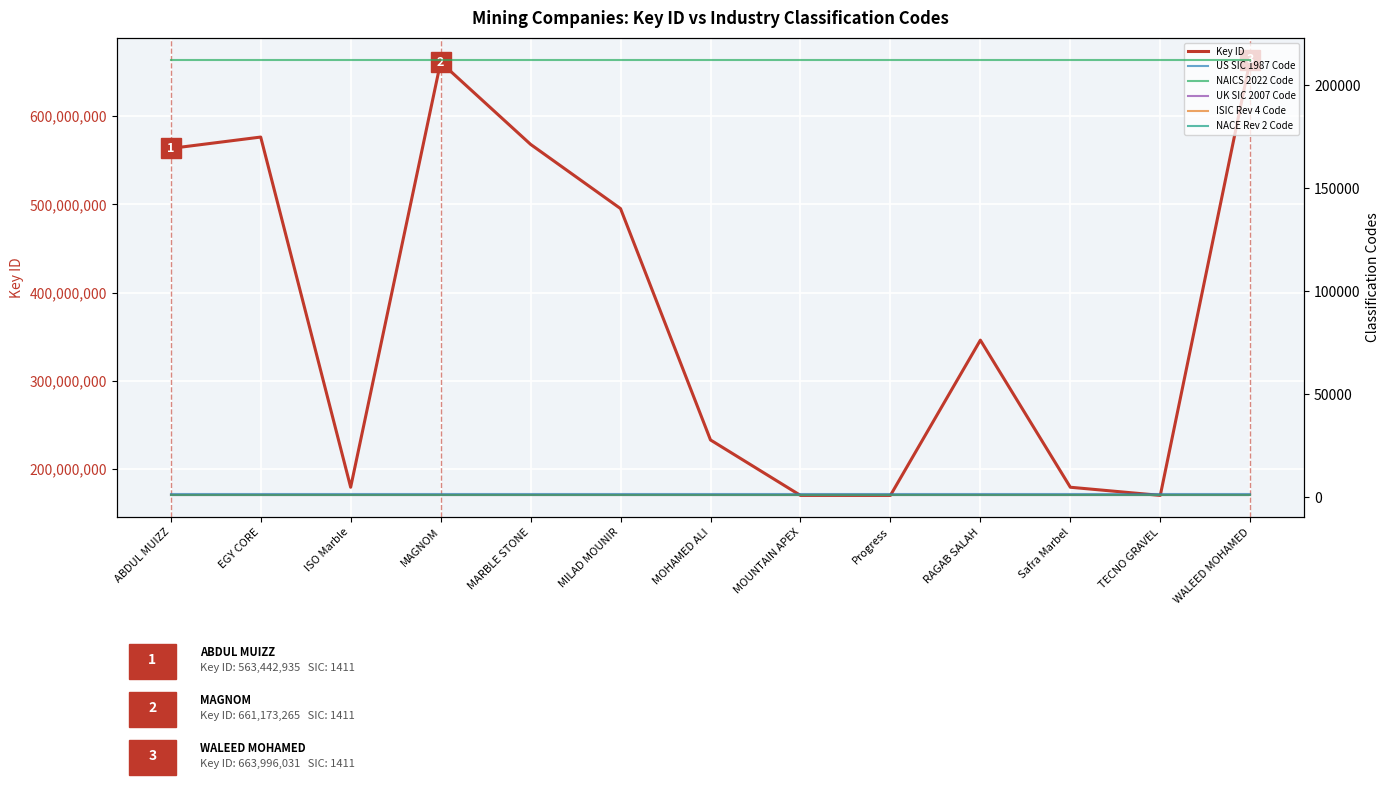

True or false: US SIC 1987 Code has more than 2 interior local peaks.

False